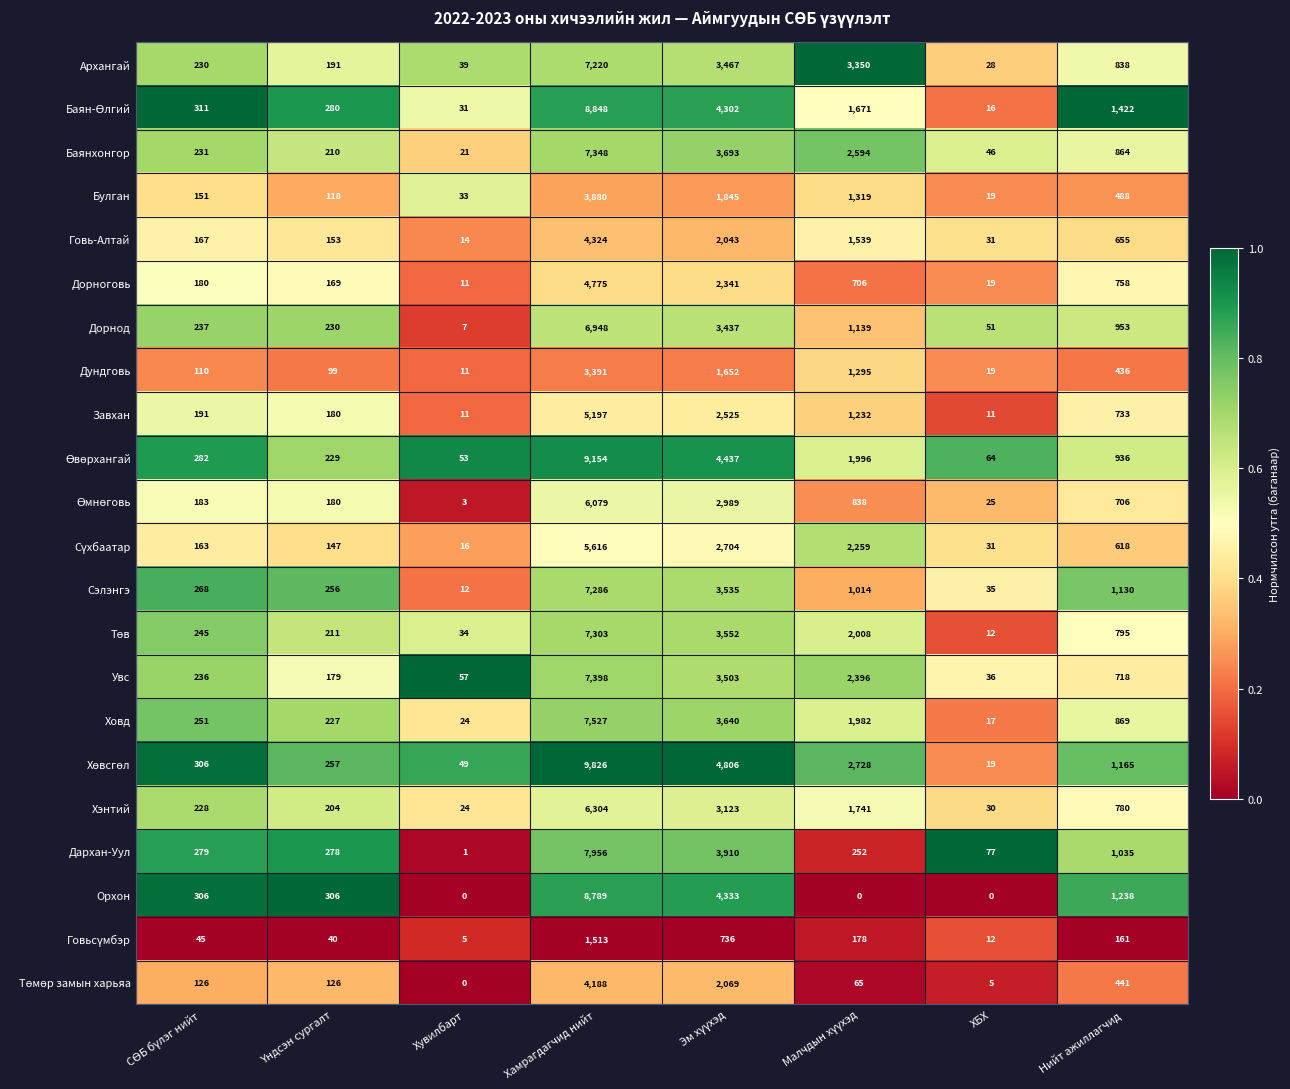

The Дархан-Уул series shows 10552 at Хамрагдагчид нийт. True or false?

False